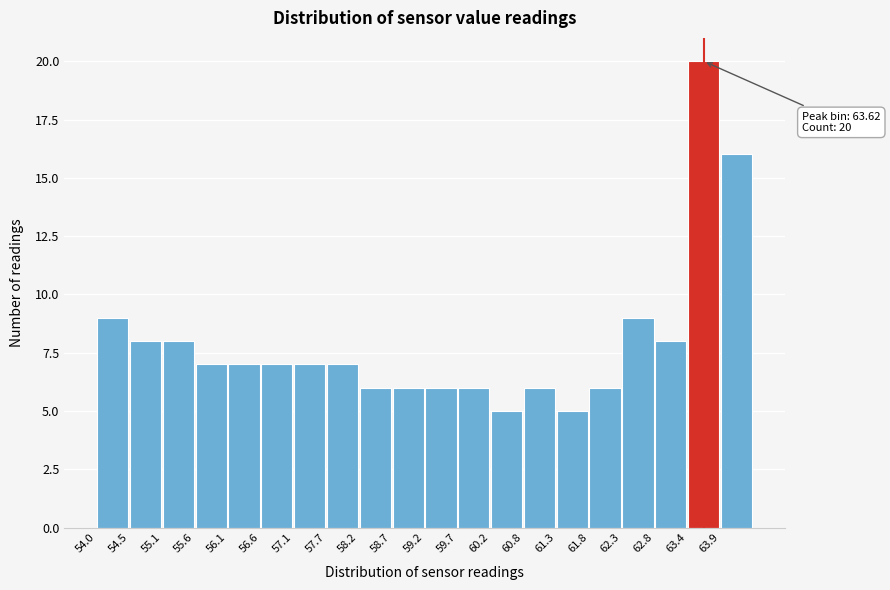

Over which range of the x-axis is the bar tallest?

63.4 to 63.9